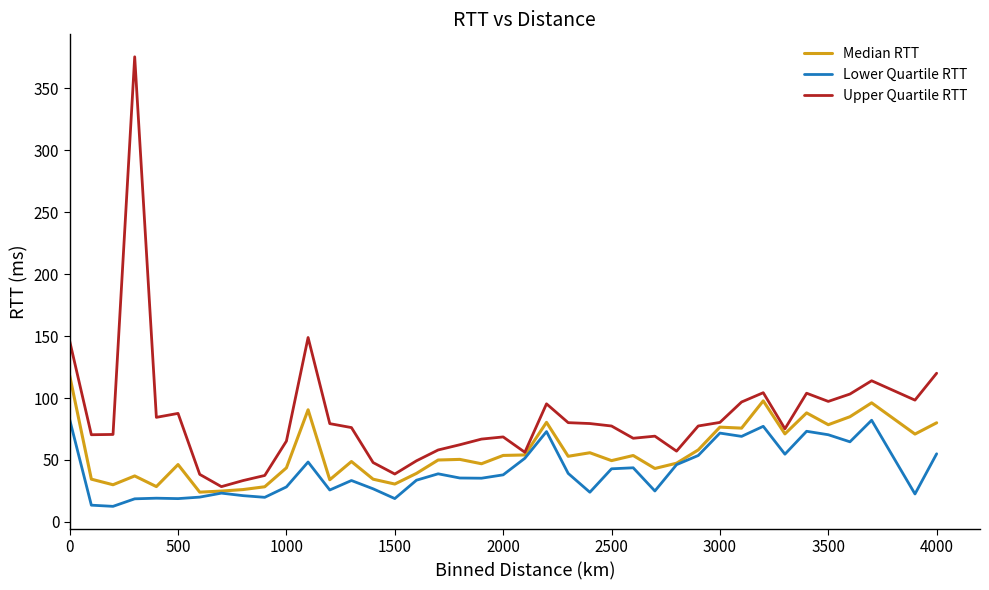

Which series has the largest total across all categories?

Upper Quartile RTT